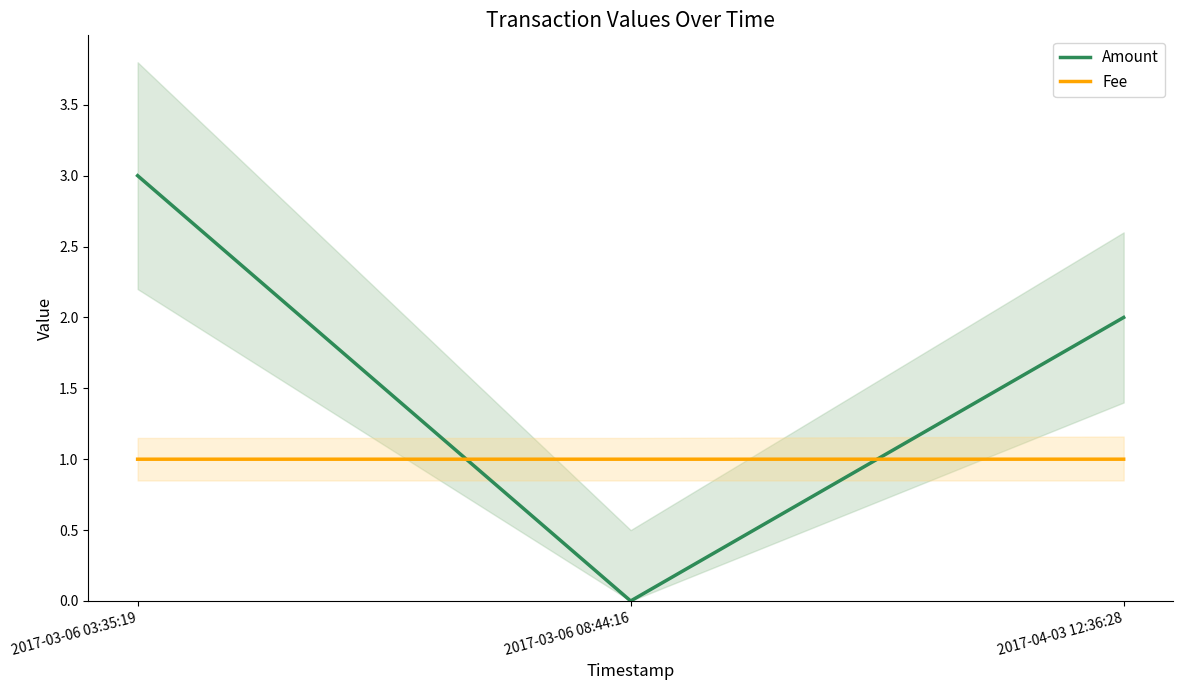

Reading right to left, extract all data points from this chart.

Amount: 2.0	0.0	3.0
Fee: 1.0	1.0	1.0